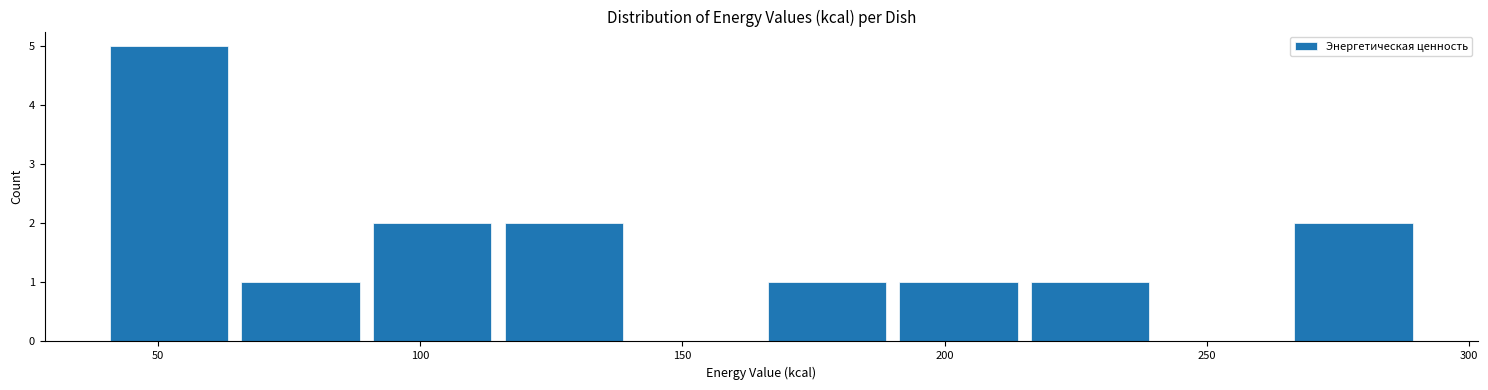

Reading left to right, transcribe this chart: for each bar, give the range it covers on the x-axis and its height. Neither the bar edges nor the heights are printed on the chart, so give them approximately, as read against the axes.

40 to 65: 5
65 to 90: 1
90 to 115: 2
115 to 140: 2
140 to 165: 0
165 to 190: 1
190 to 215: 1
215 to 240: 1
240 to 265: 0
265 to 290: 2